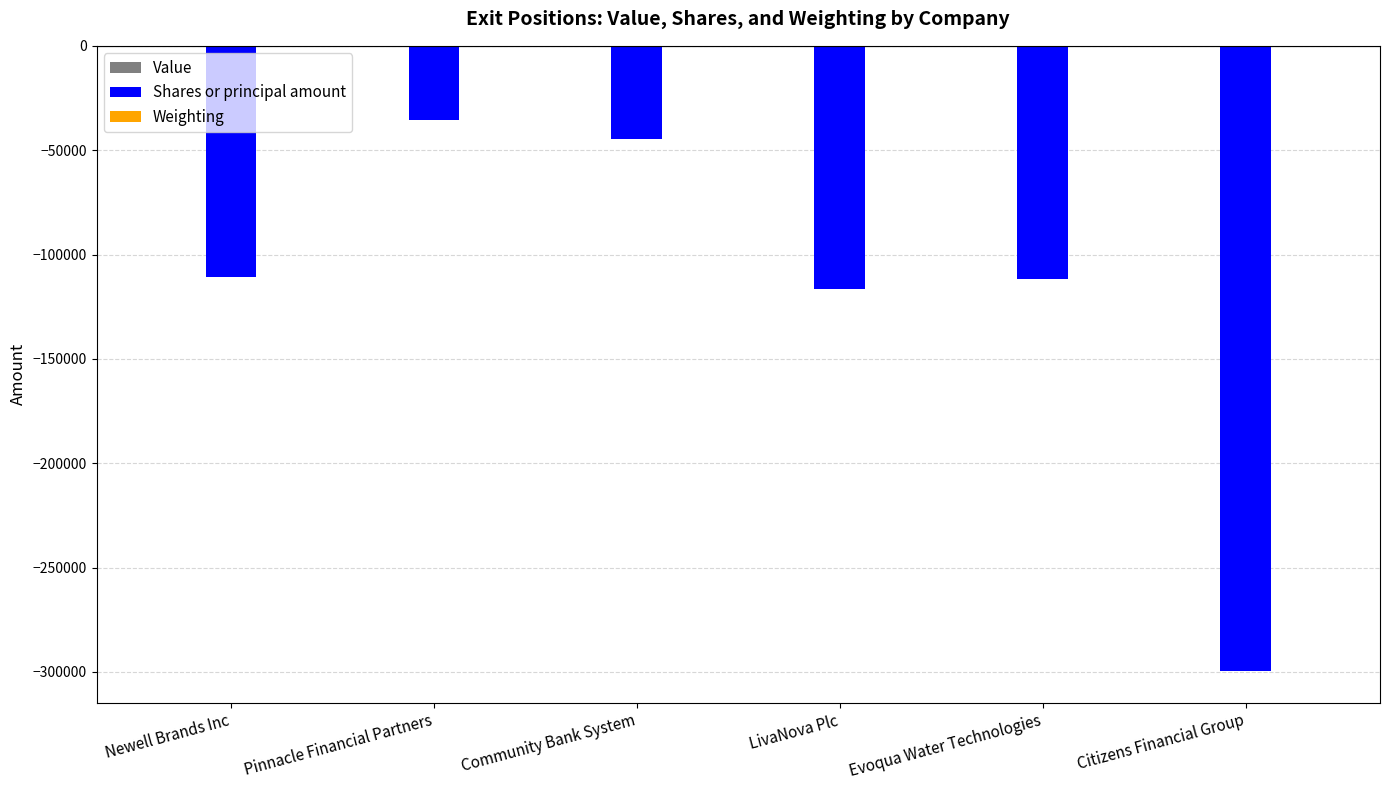

What is the highest value of the Shares or principal amount series?

-35670.0